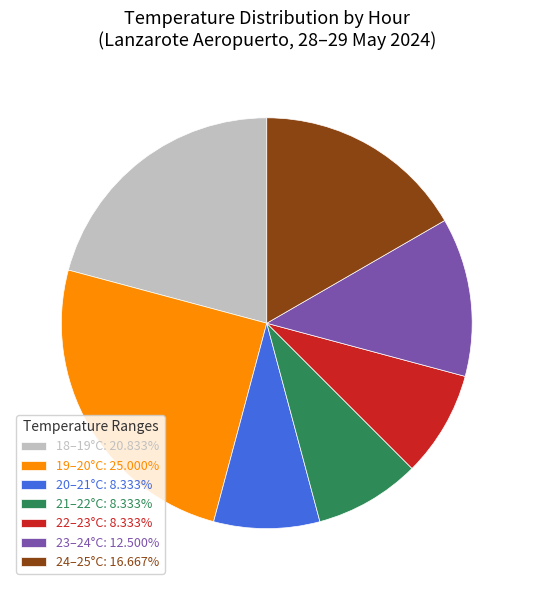

Do 20–21°C: 8.333% and 23–24°C: 12.500% together represent more than half of the pie?

No